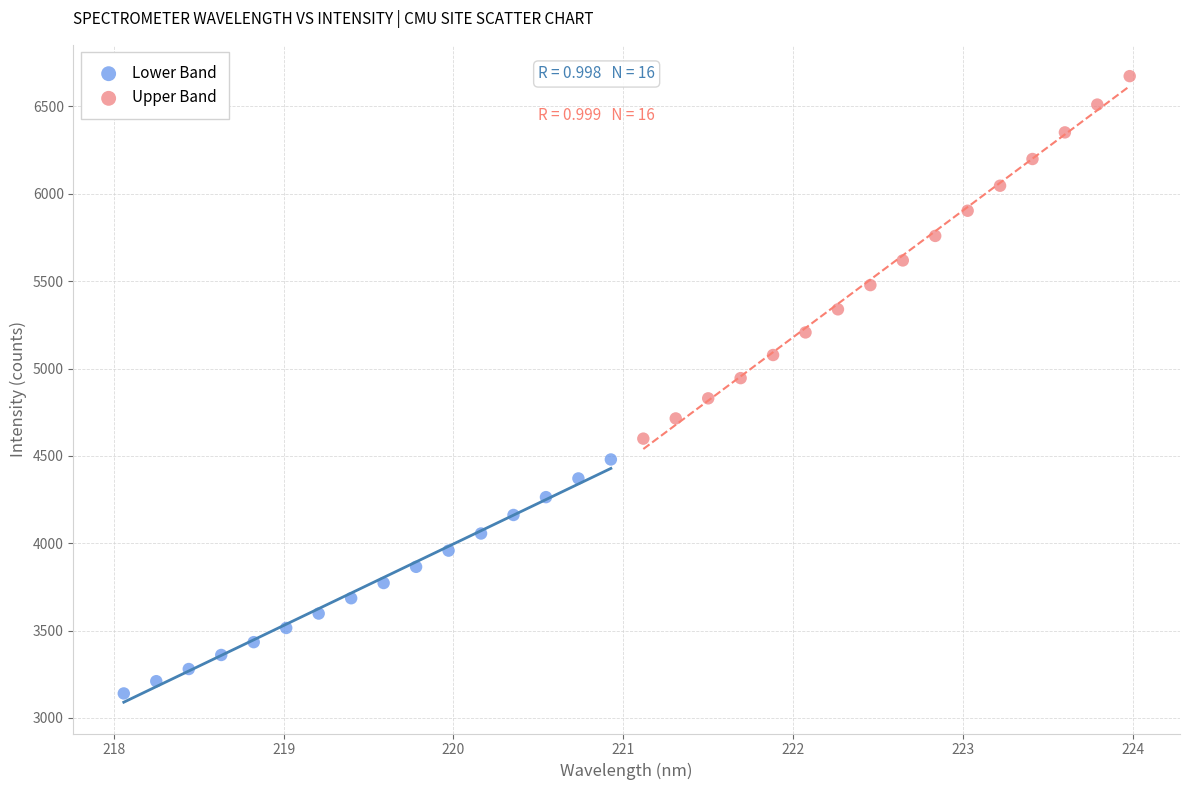

Which series reaches the maximum Y coordinate?

Upper Band